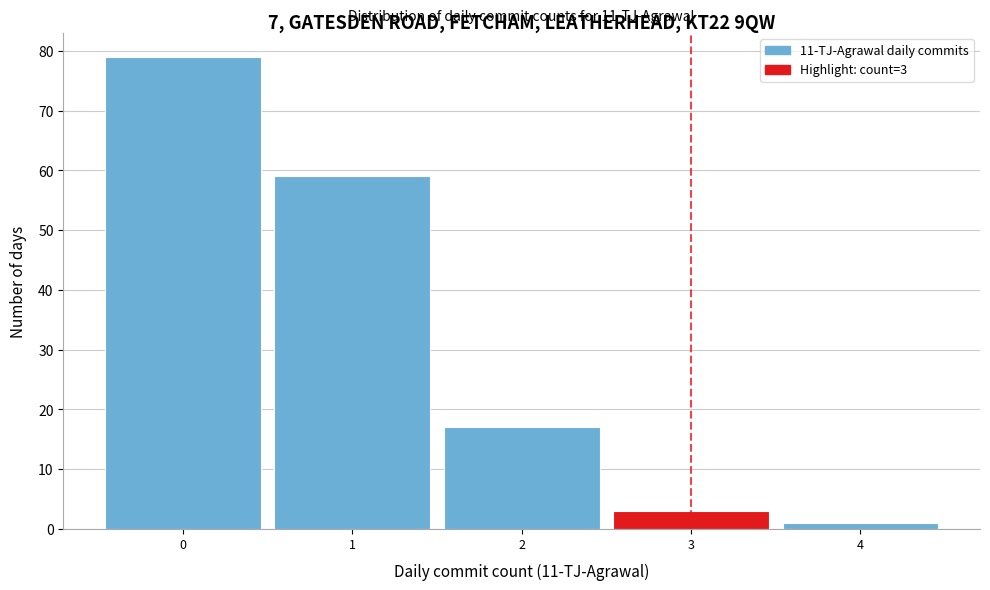

Over which range of the x-axis is the bar tallest?

-0.5 to 0.5